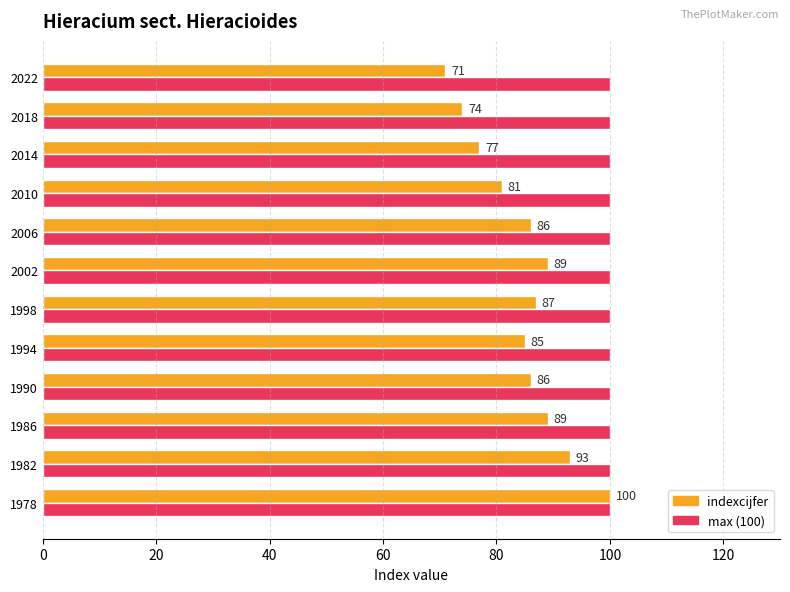

What is the average value of the indexcijfer series?

85